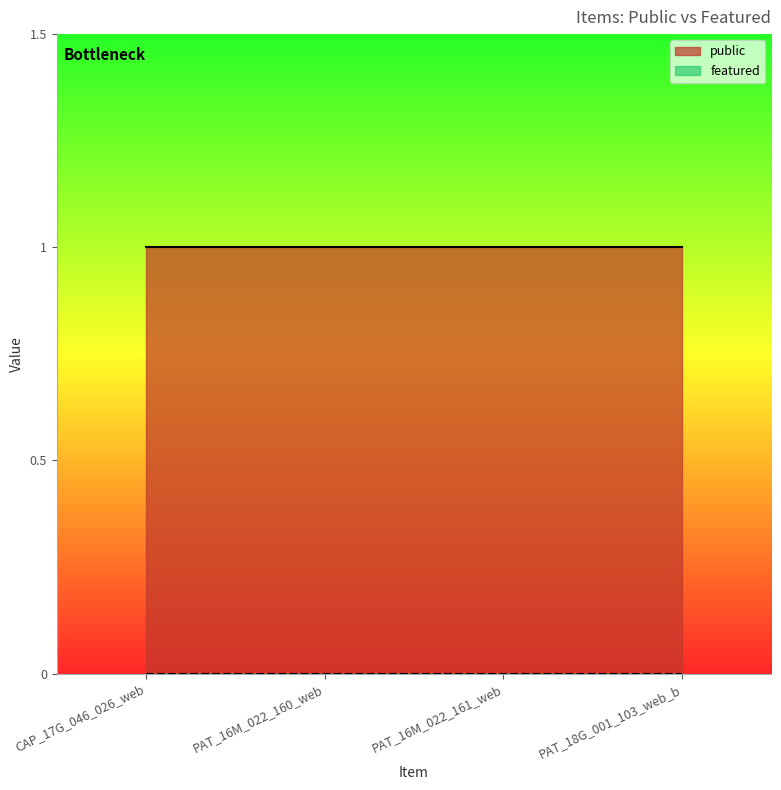

The value of public at CAP_17G_046_026_web is 1. True or false?

True